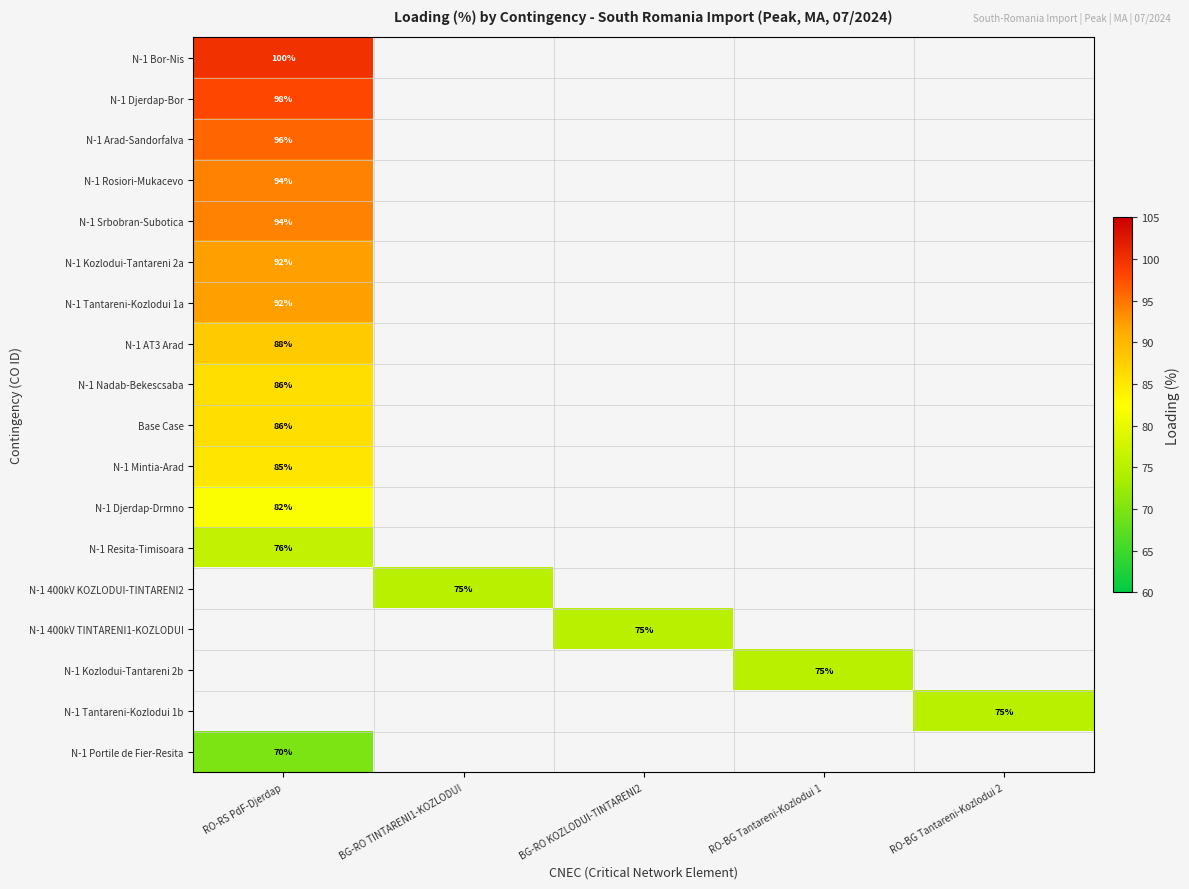

Is it true that N-1 Tantareni-Kozlodui 1a equals 43 at RO-RS PdF-Djerdap?

False